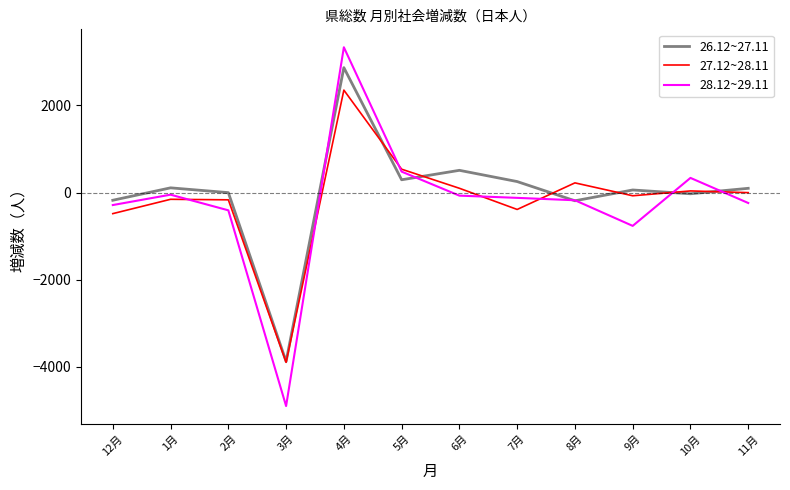

Which series has the widest spread of values?

28.12~29.11